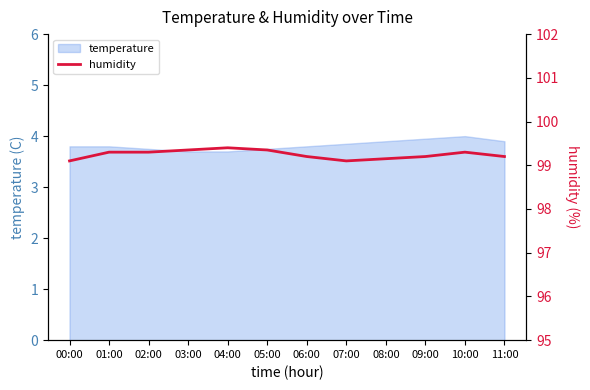

Which category has the highest value across all series?

04:00